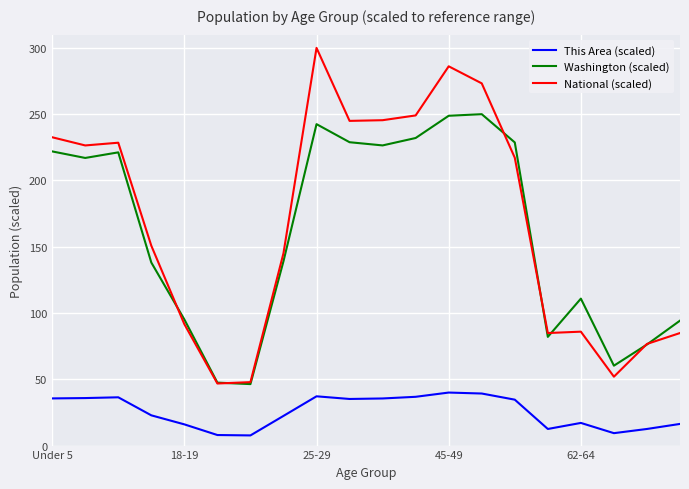

True or false: This Area (scaled) and Washington (scaled) intersect in this chart.

False